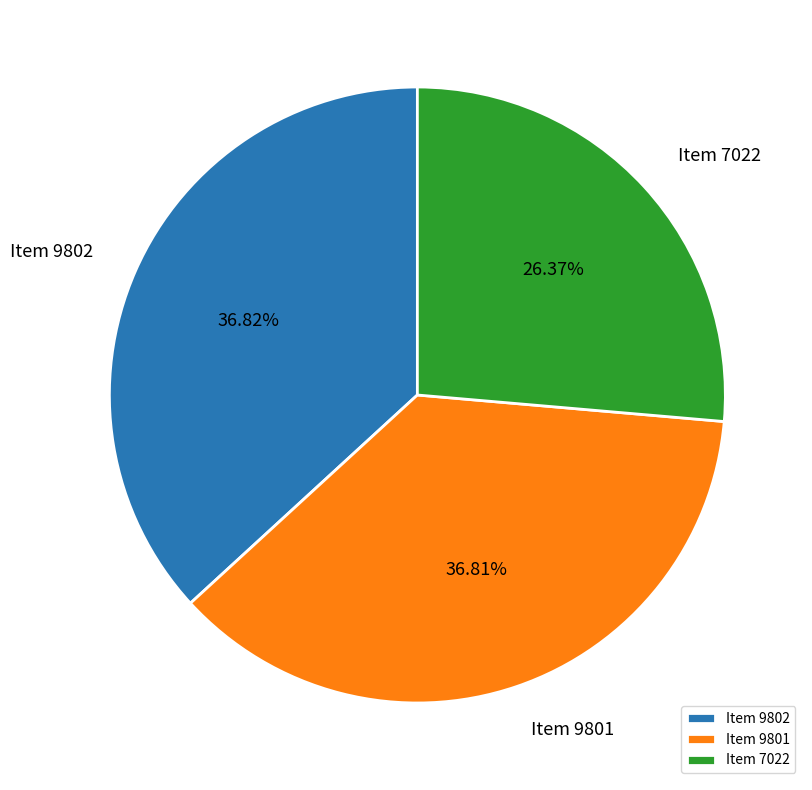

Is there any slice that represents more than half of the pie?

No